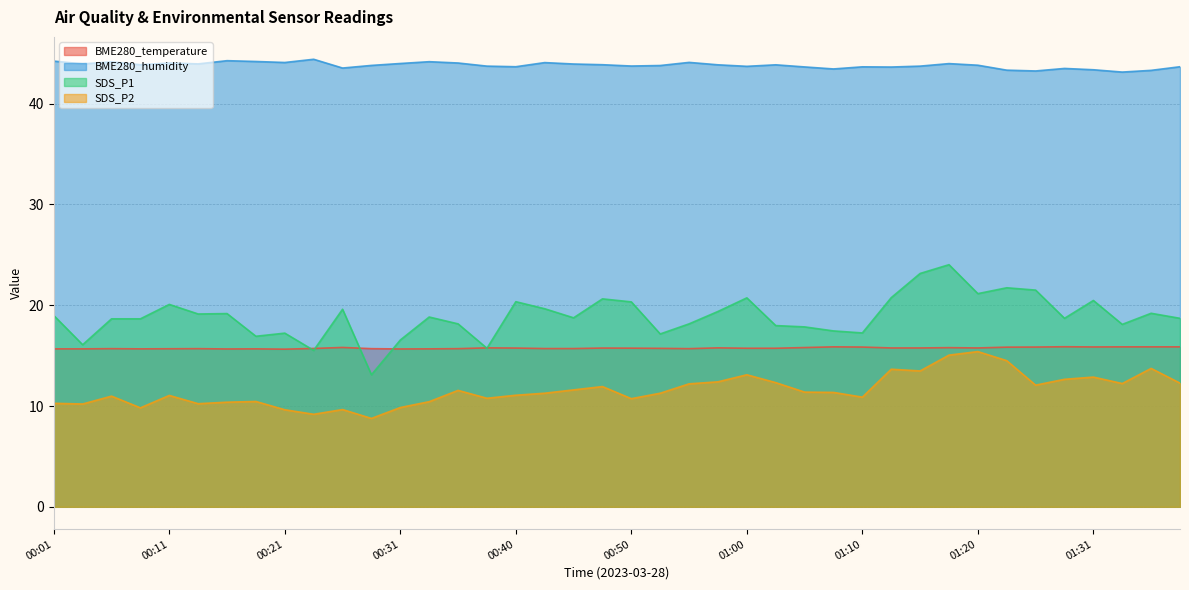

True or false: SDS_P2 has a value of 18.2 at 01:36.

False